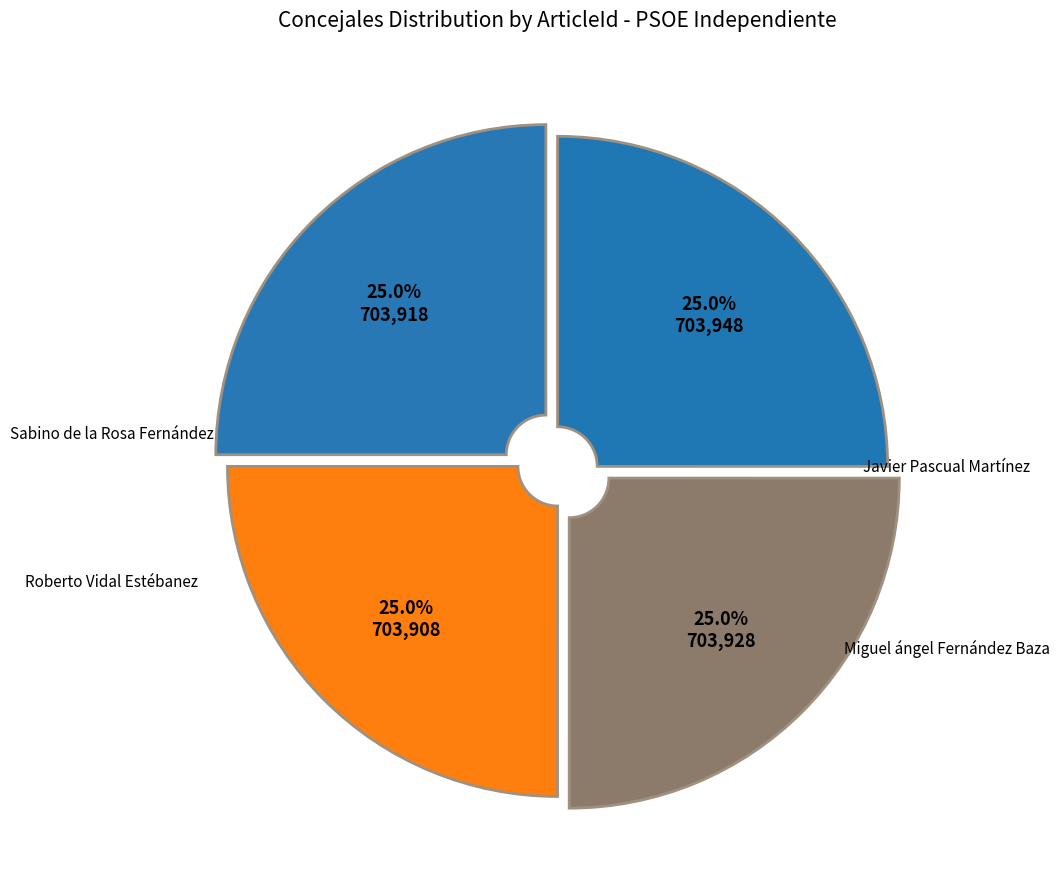

How many slices are in this pie chart?

4